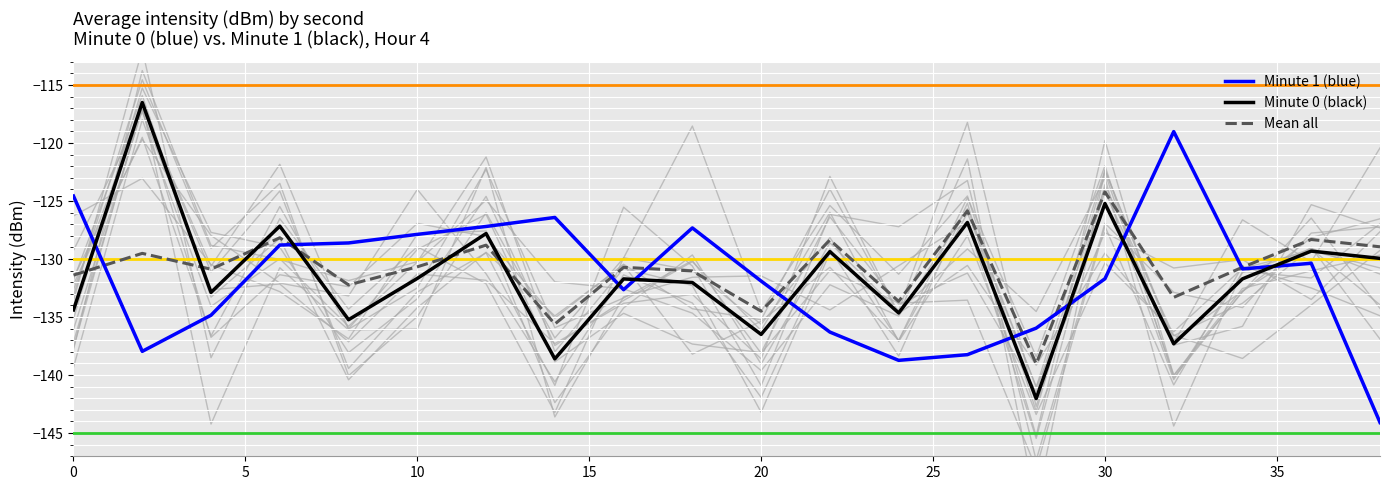

Rank the series by their maximum value, from lowest to highest.

mean_all, minute 1, minute 0